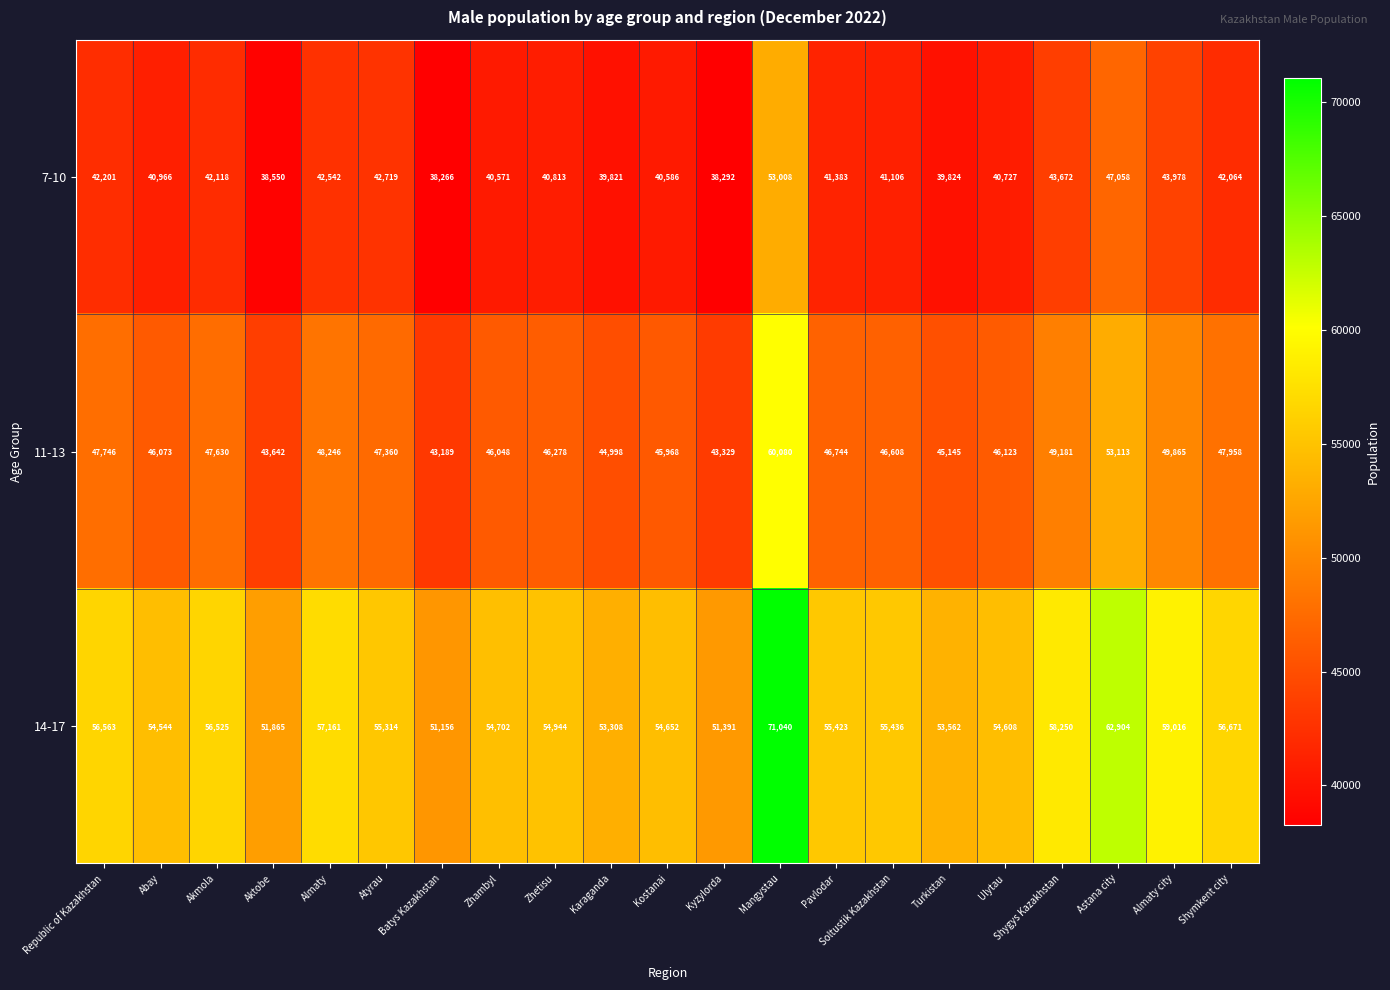

Which series has the largest total across all categories?

14-17